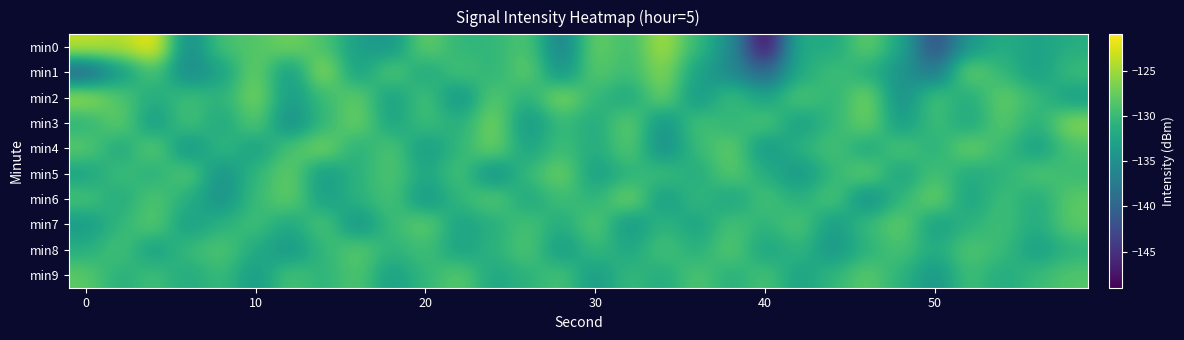

What is the maximum value shown in the chart?

-121.5